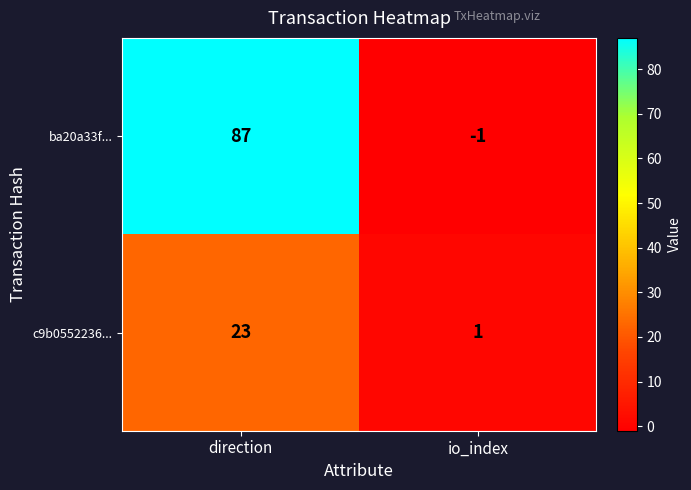

What is the greatest value displayed?

87